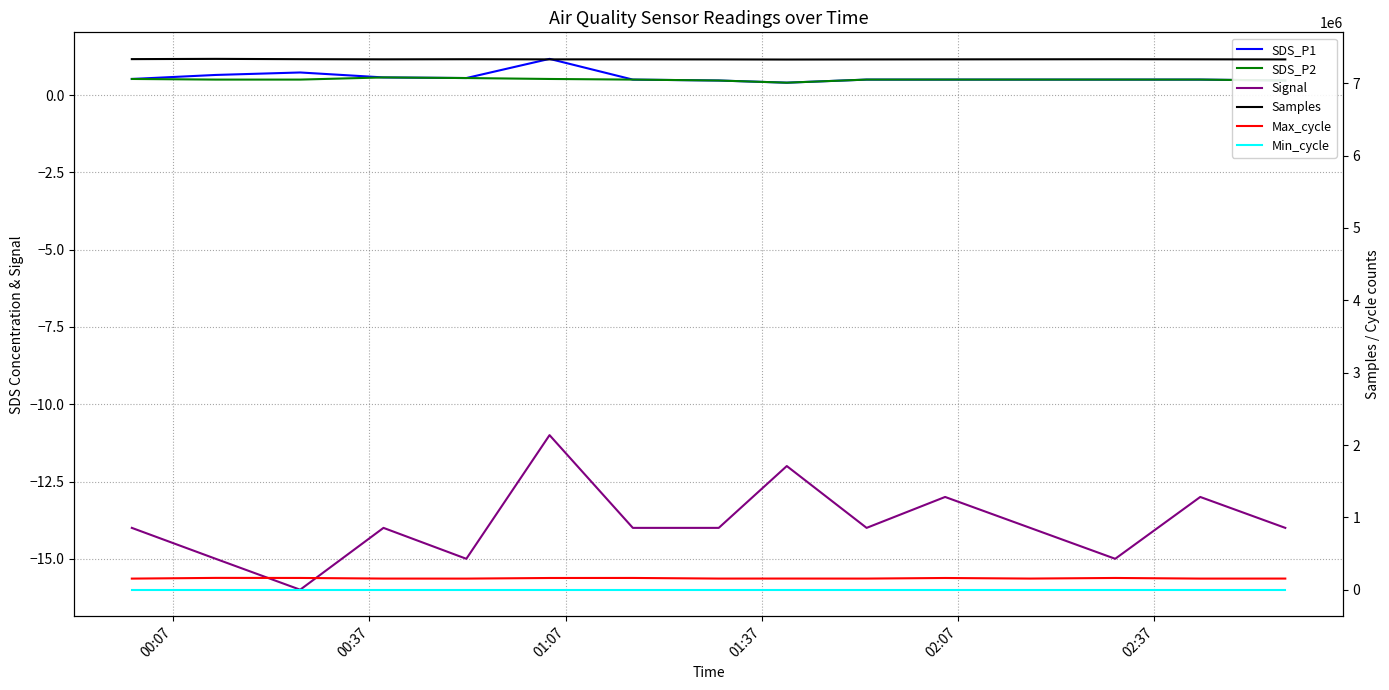

Read the Max_cycle value at 00:07.

153527.0